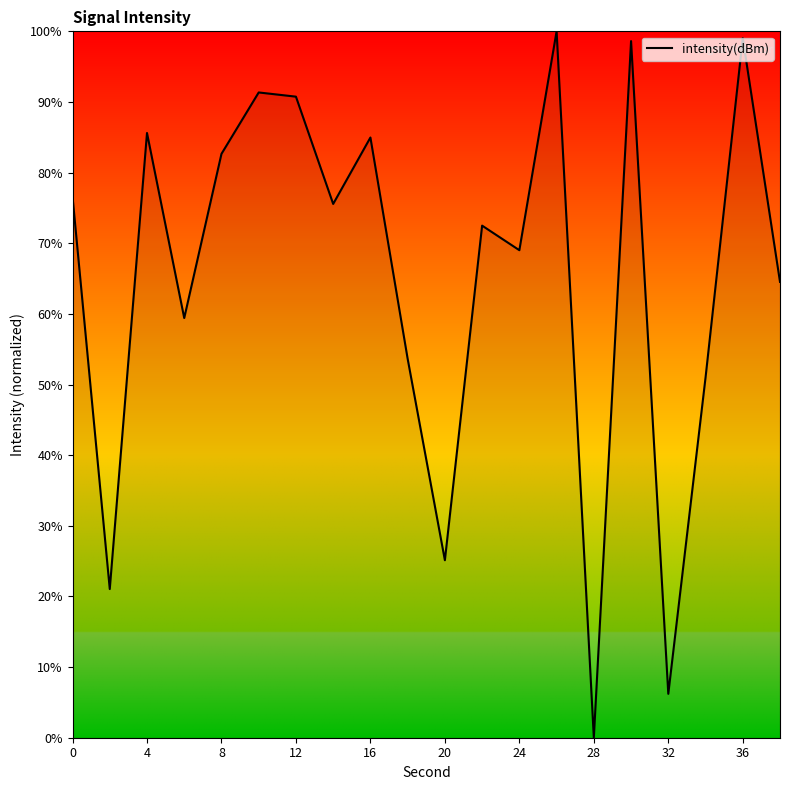

What is the difference between the maximum and minimum values?

100.0